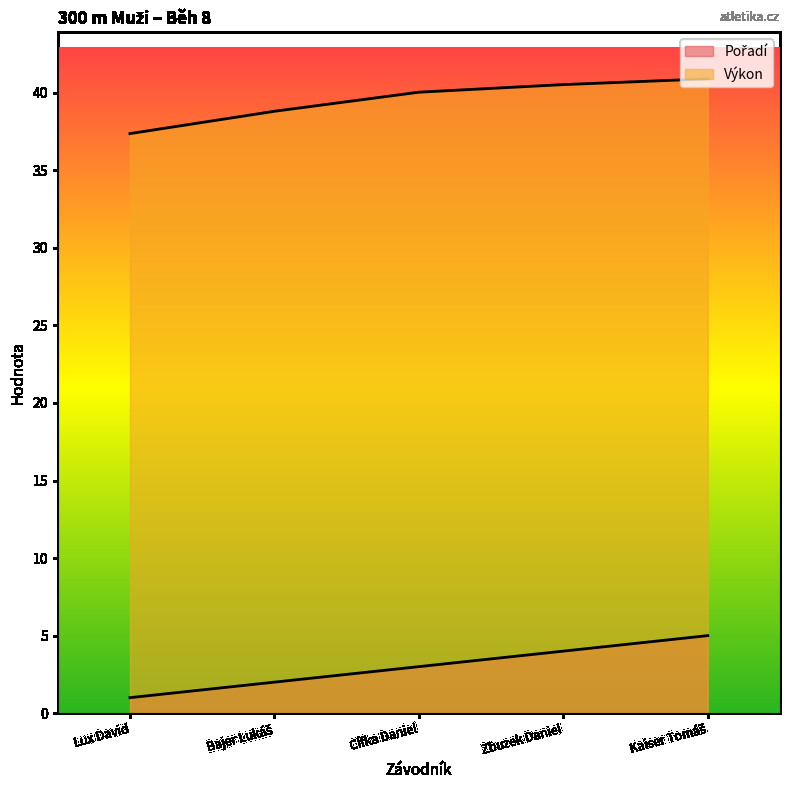

The Výkon series shows 37.4 at Lux David. True or false?

True